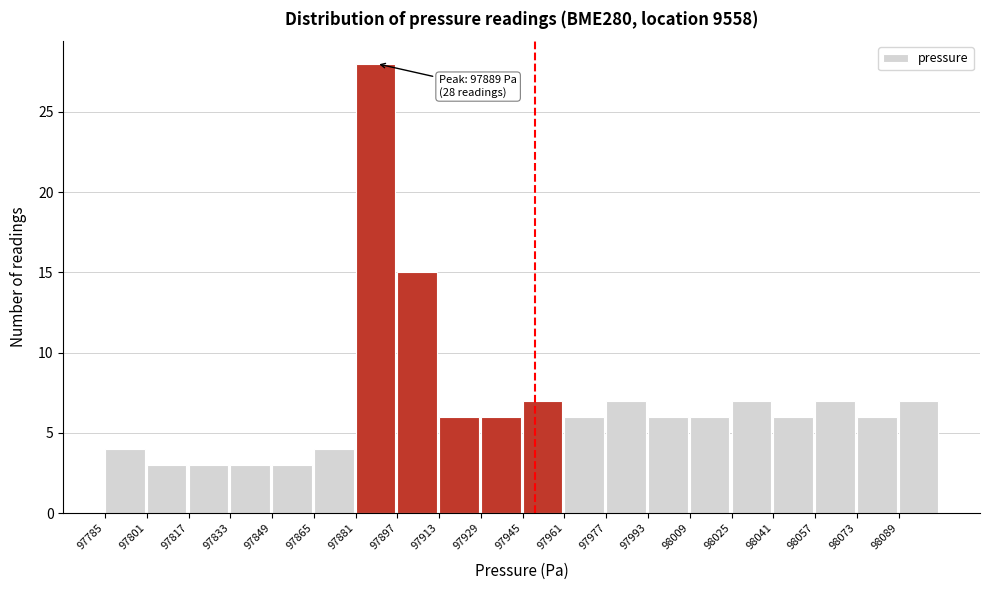

Which range on the x-axis has the tallest bar?

97881 to 97897